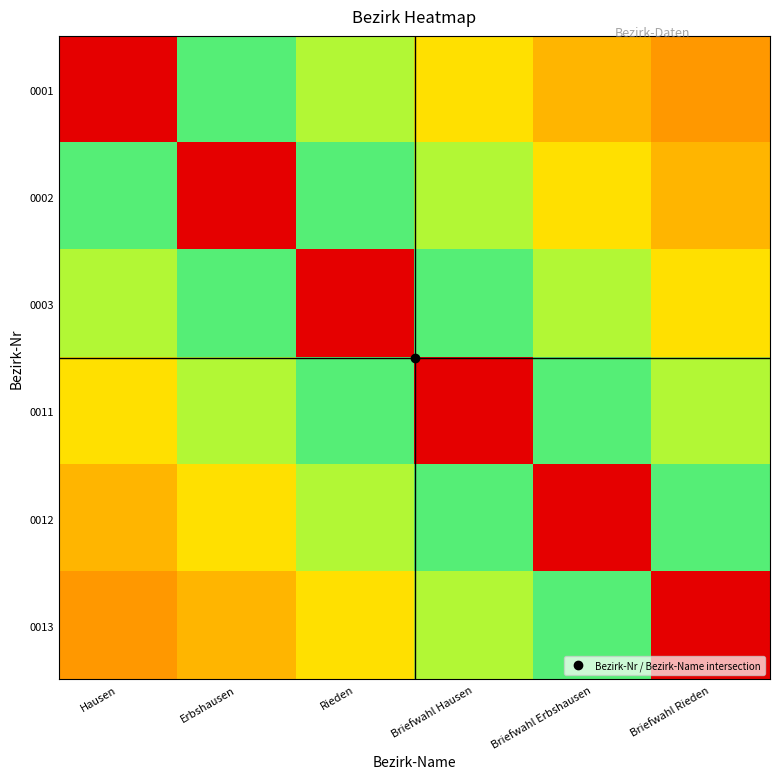

At how many categories does at least one series exceed 0?

6